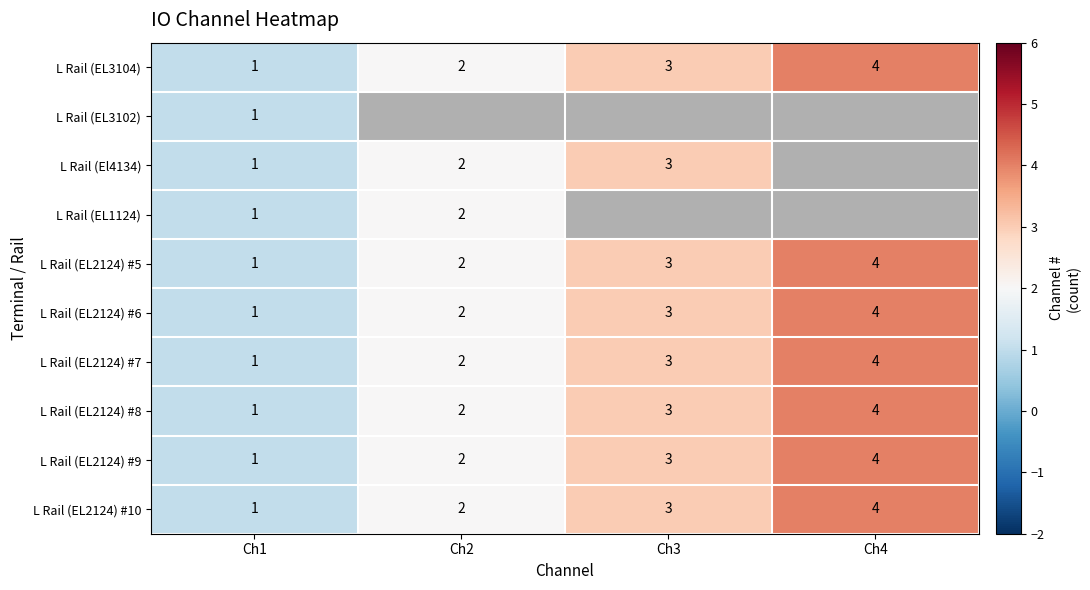

At how many categories does at least one series exceed 1?

3